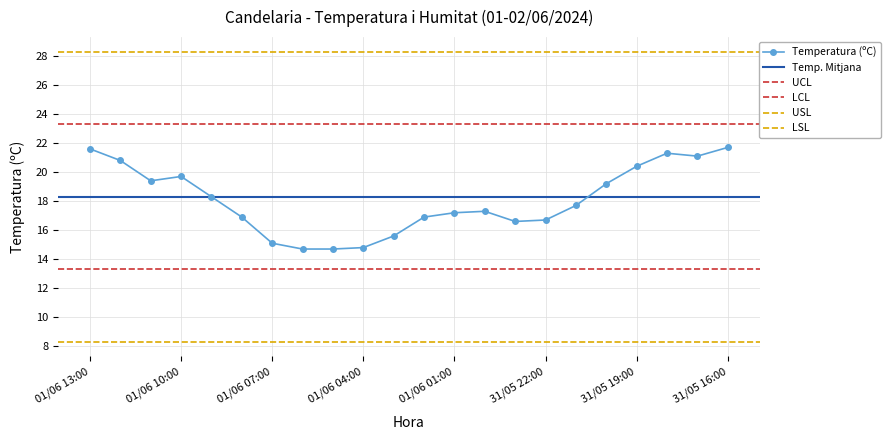

Rank the categories by value from lowest to highest.

01/06 06:00, 01/06 05:00, 01/06 04:00, 01/06 07:00, 01/06 03:00, 31/05 23:00, 31/05 22:00, 01/06 08:00, 01/06 02:00, 01/06 01:00, 01/06 00:00, 31/05 21:00, 01/06 09:00, 31/05 20:00, 01/06 11:00, 01/06 10:00, 31/05 19:00, 01/06 12:00, 31/05 17:00, 31/05 18:00, 01/06 13:00, 31/05 16:00